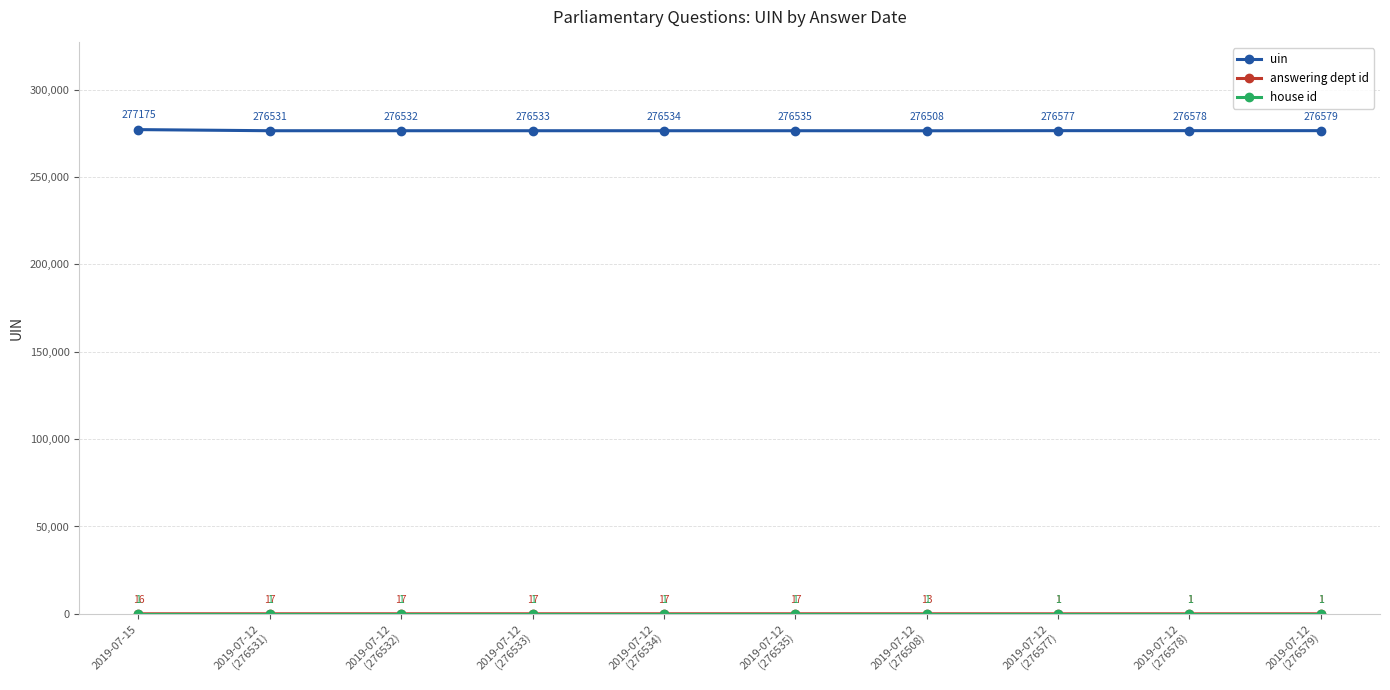

How many lines are shown in the chart?

3